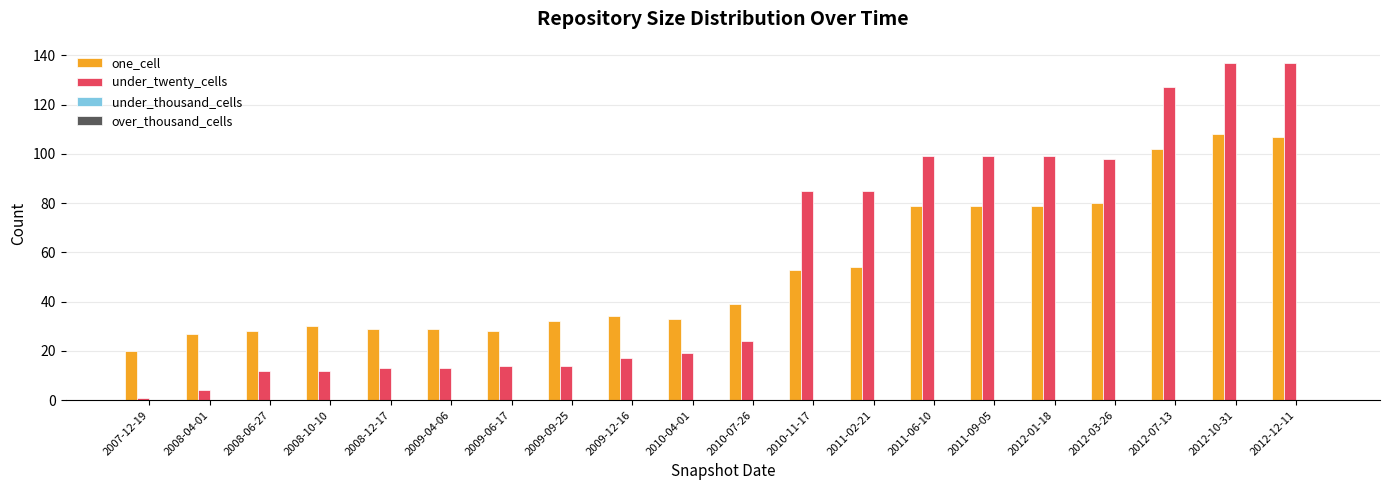

What is the spread (max minus min) of values at 2011-06-10?

20